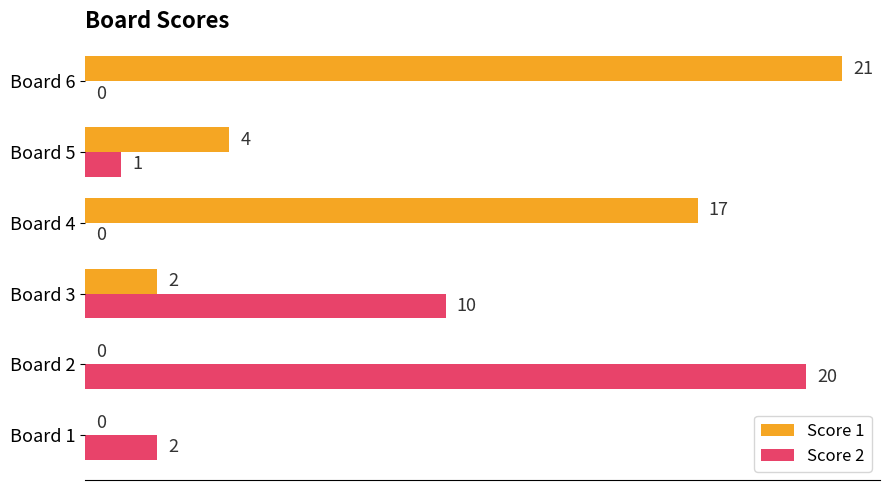

What is the maximum value for Score 2?

20